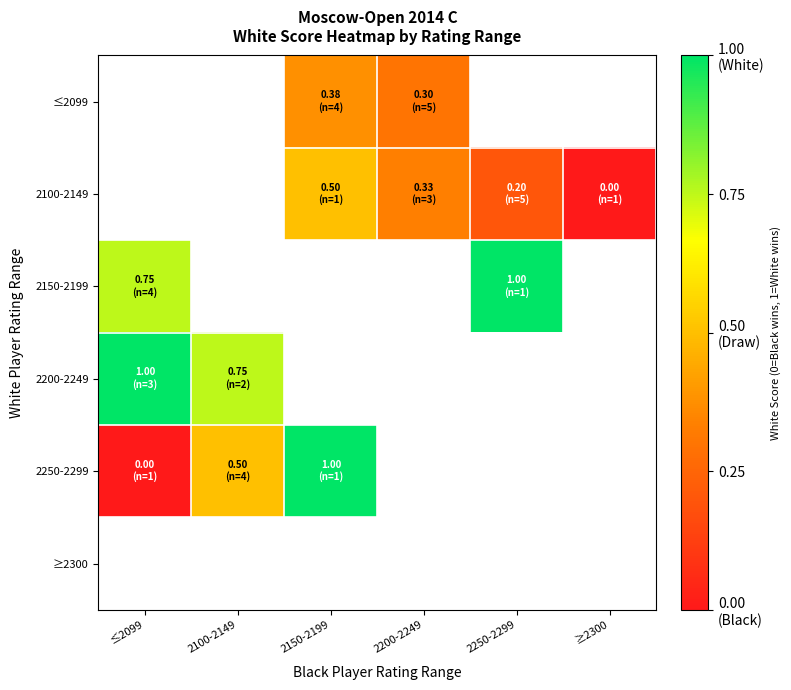

Rank the series by their maximum value, from lowest to highest.

≤2099, 2100-2149, 2150-2199, 2200-2249, 2250-2299, ≥2300